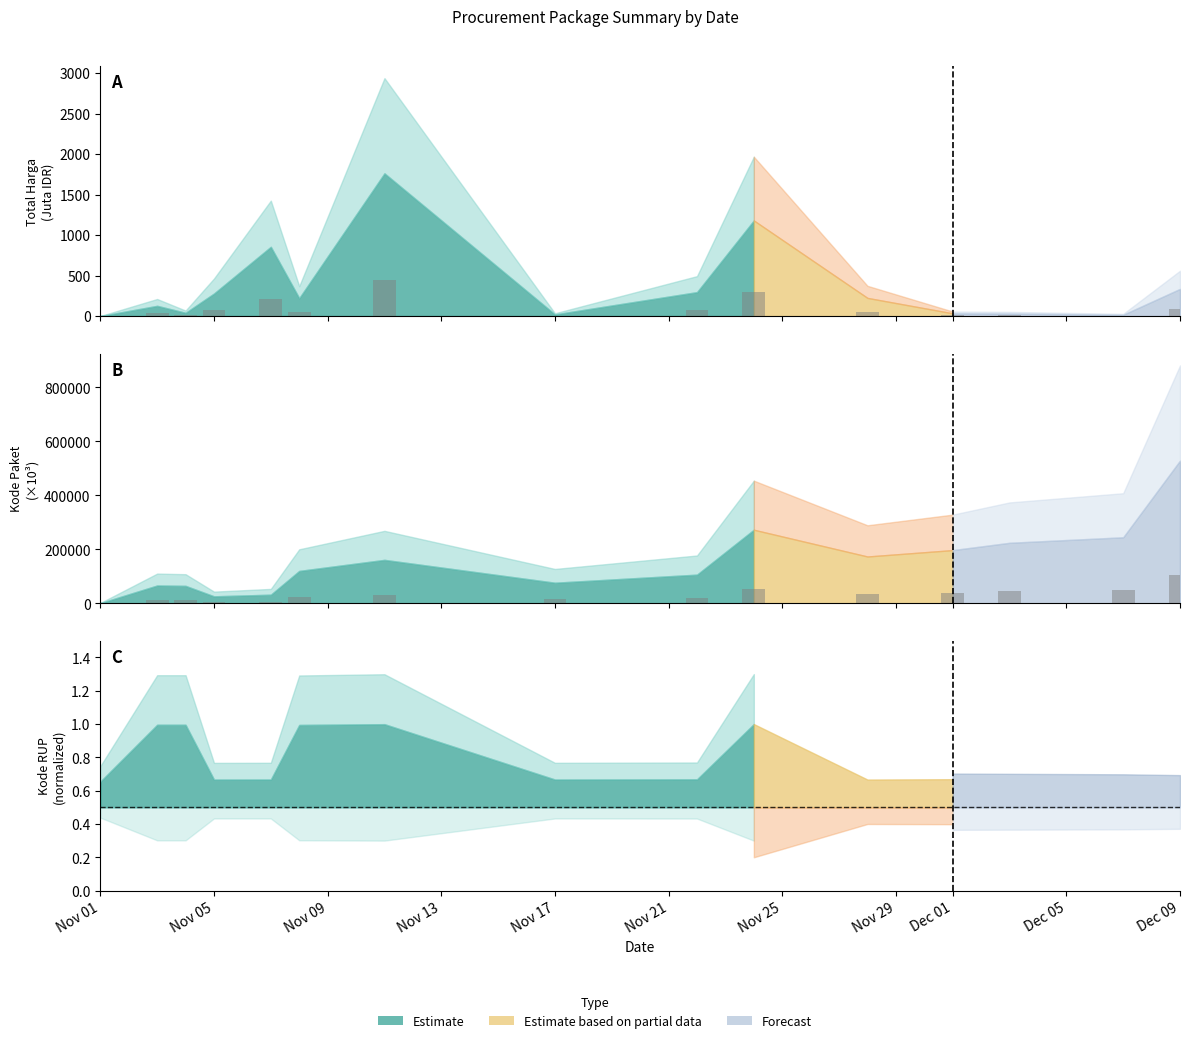

What is the lowest value of the Total Harga series?

0.1